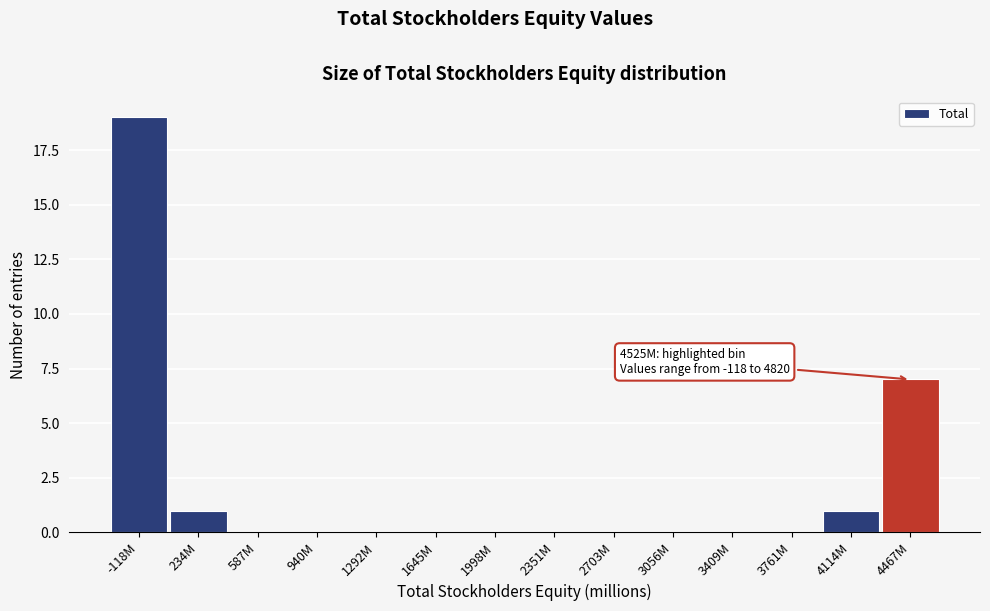

Reading left to right, what are all the values shown in this chart?

-118M=19	234M=1	587M=0	940M=0	1292M=0	1645M=0	1998M=0	2351M=0	2703M=0	3056M=0	3409M=0	3761M=0	4114M=1	4467M=7